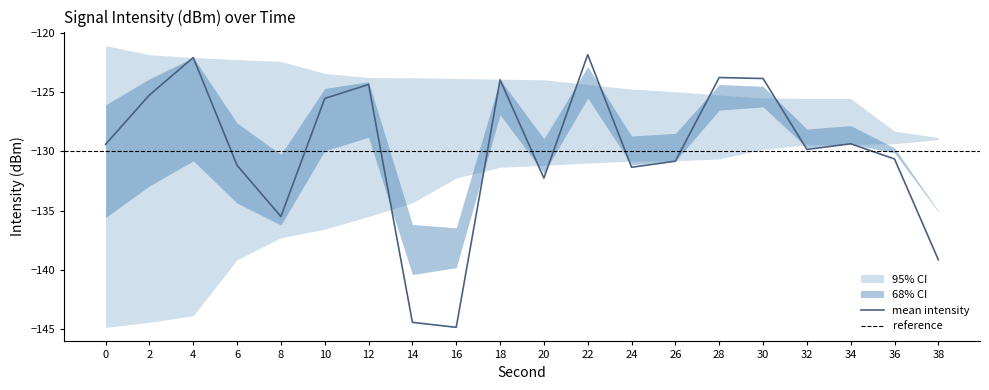

Where is mean intensity nearest to the value -133?

20